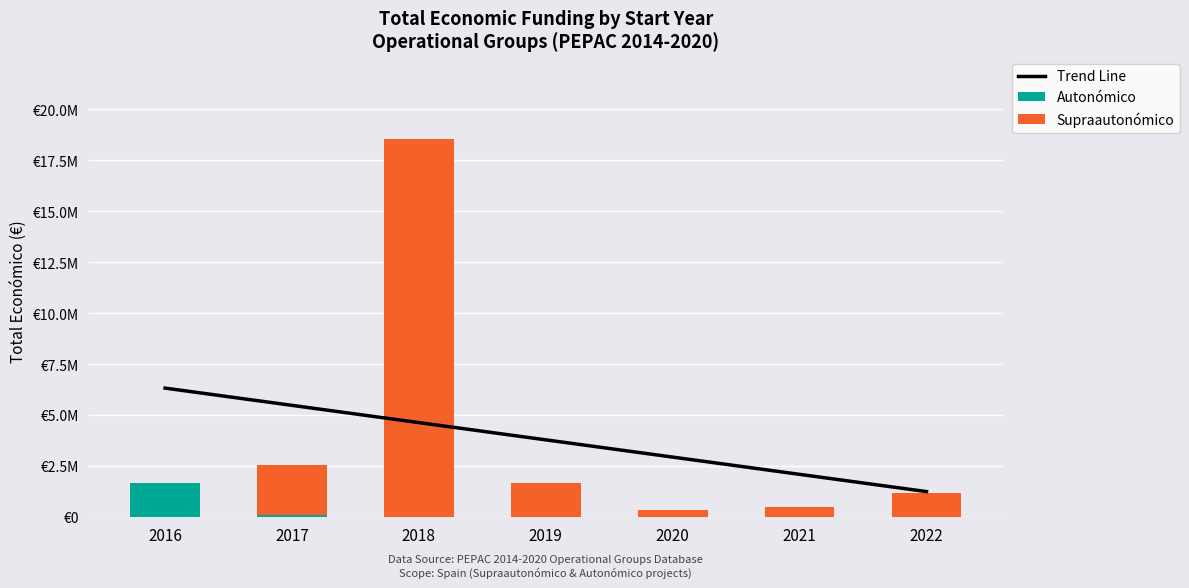

Rank the series at 2022 from lowest to highest value.

Autonómico, Supraautonómico, Trend Line